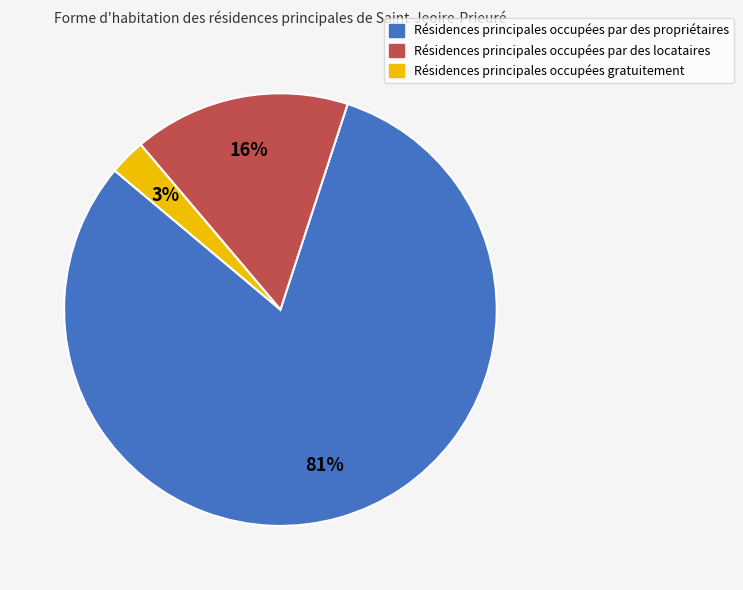

To the nearest percent, what is the difference between the largest and smallest slice percentages?

78%